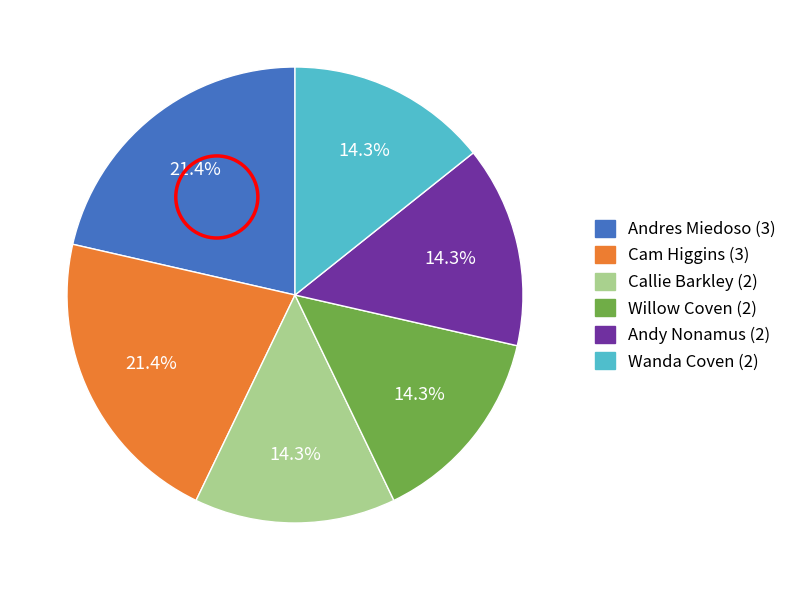

How many slices are in this pie chart?

6